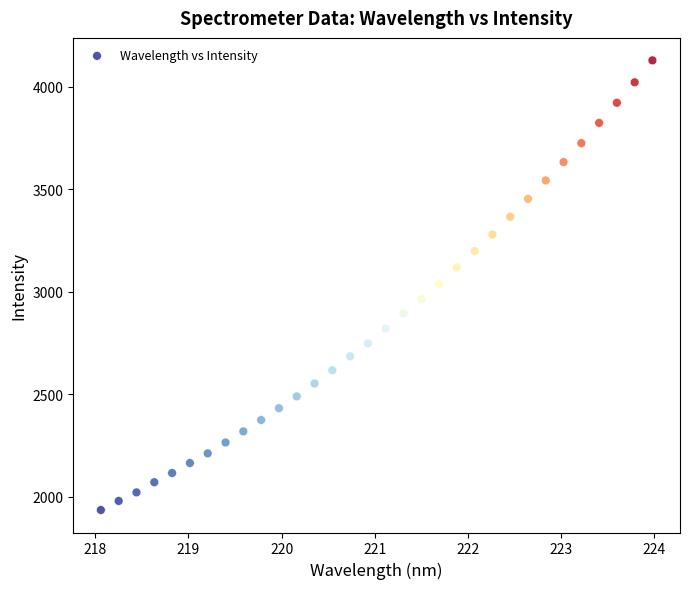

What is the range of Y values (max minus min)?

2194.4